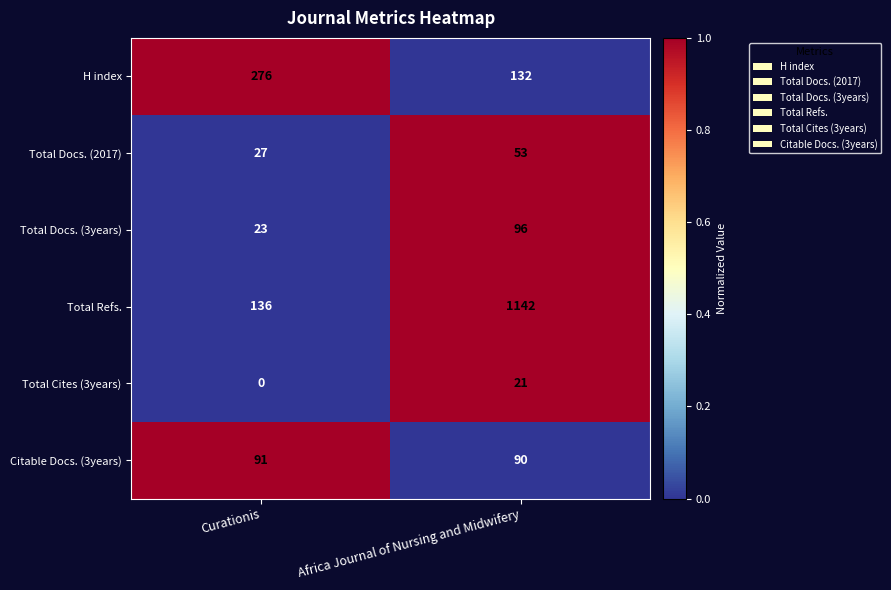

Where is Total Docs. (2017) nearest to the value 40?

Curationis